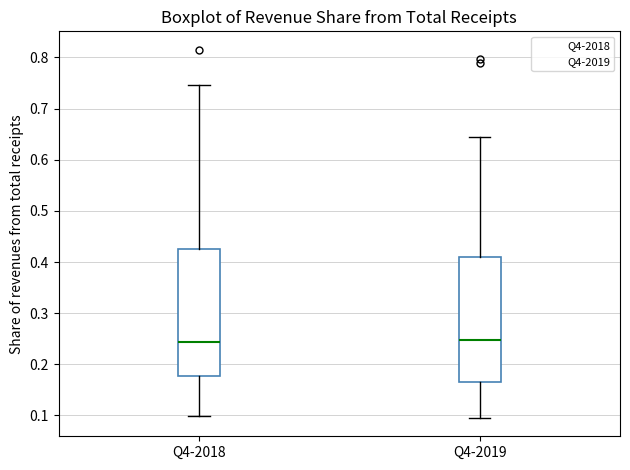

Reading left to right, transcribe this box plot: for each box, give where its median line is, the range the box spans, and where its two whiskers end, as read against the y-axis. The values are not printed on the chart, so give them approximately, as read against the axis.

Q4-2018: median 0.24, box 0.18 to 0.43, whiskers 0.10 to 0.75
Q4-2019: median 0.25, box 0.16 to 0.41, whiskers 0.10 to 0.64